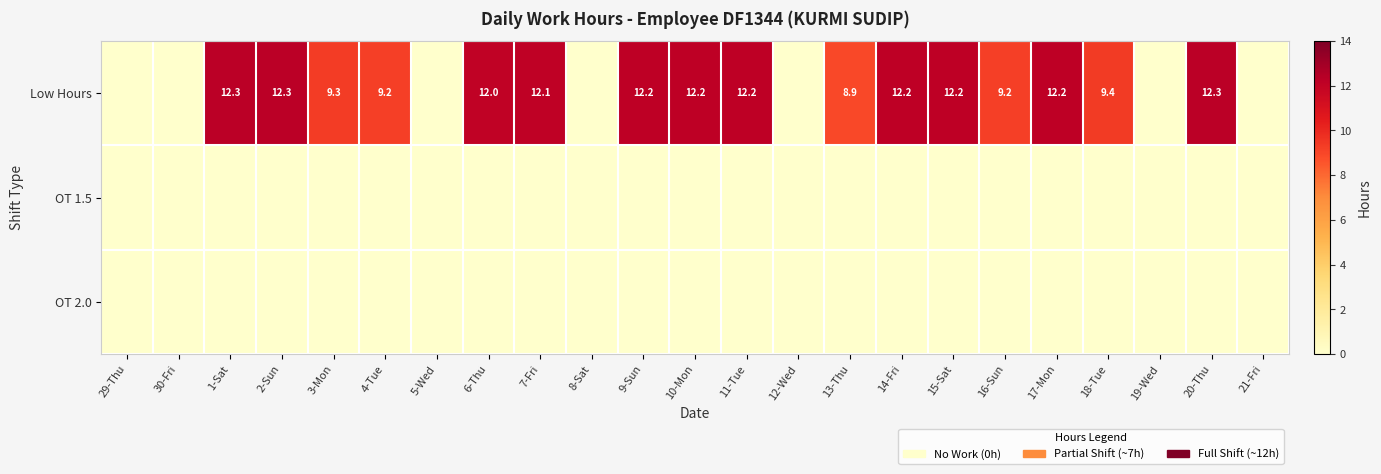

Is it true that Low Hours equals 18.3 at 10-Mon?

False